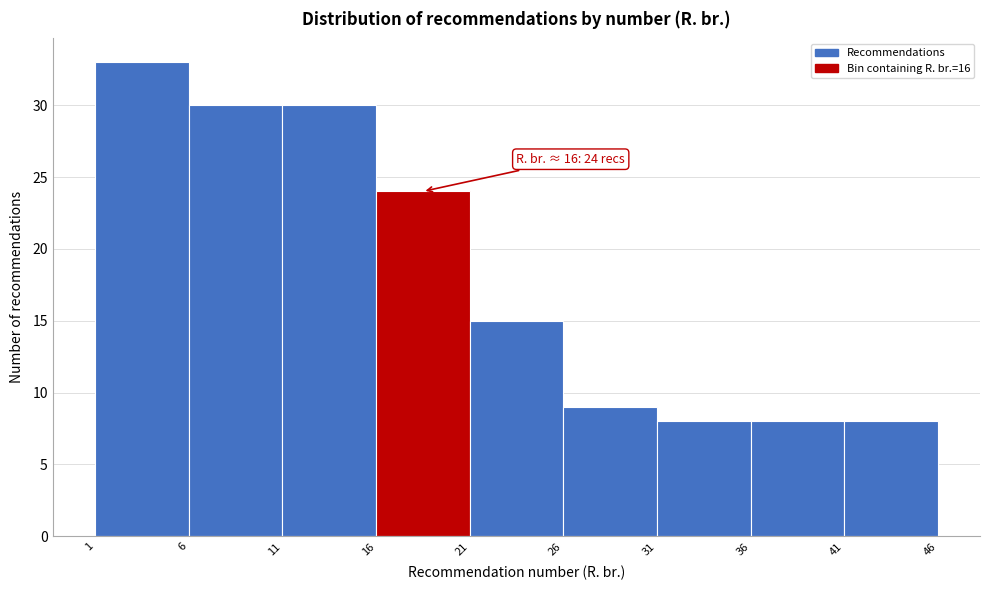

Which range on the x-axis has the tallest bar?

1 to 6